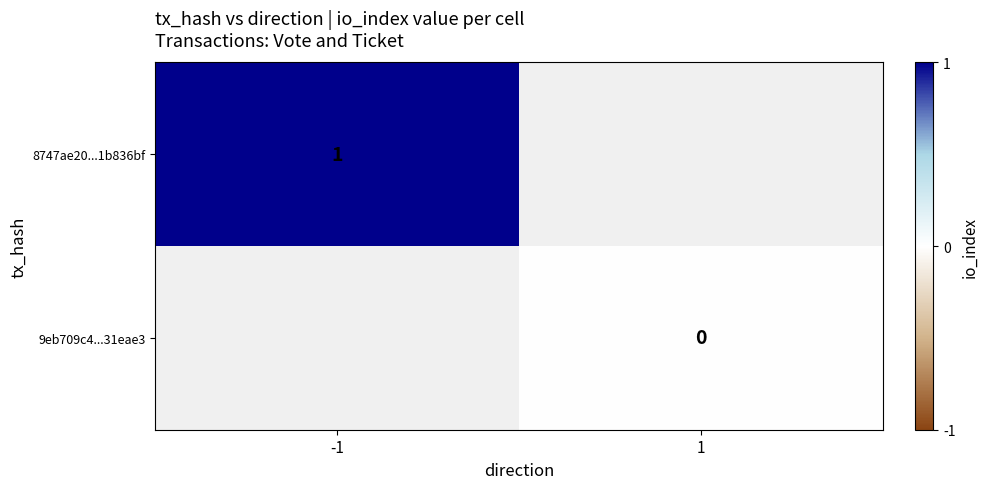

True or false: 8747ae20...1b836bf has a value of 0 at -1.

False